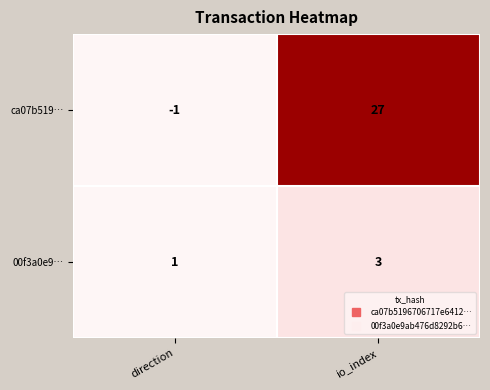

Reading right to left, transcribe all the data shown in this chart.

ca07b519…: io_index=27	direction=-1
00f3a0e9…: io_index=3	direction=1